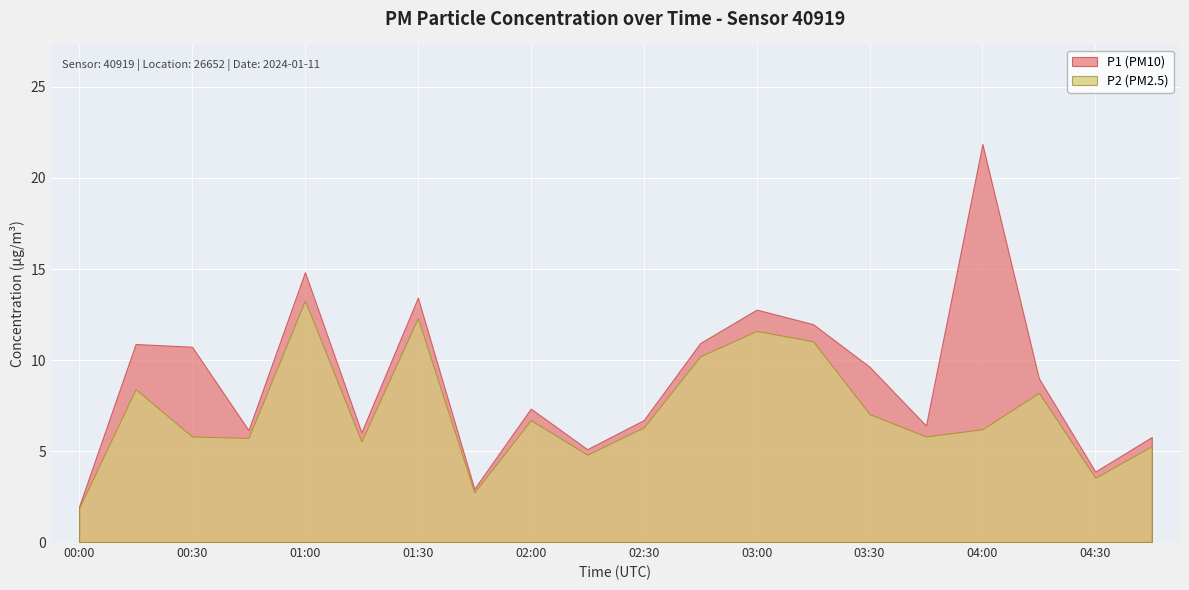

The P1 series shows 10.7 at 00:30. True or false?

True